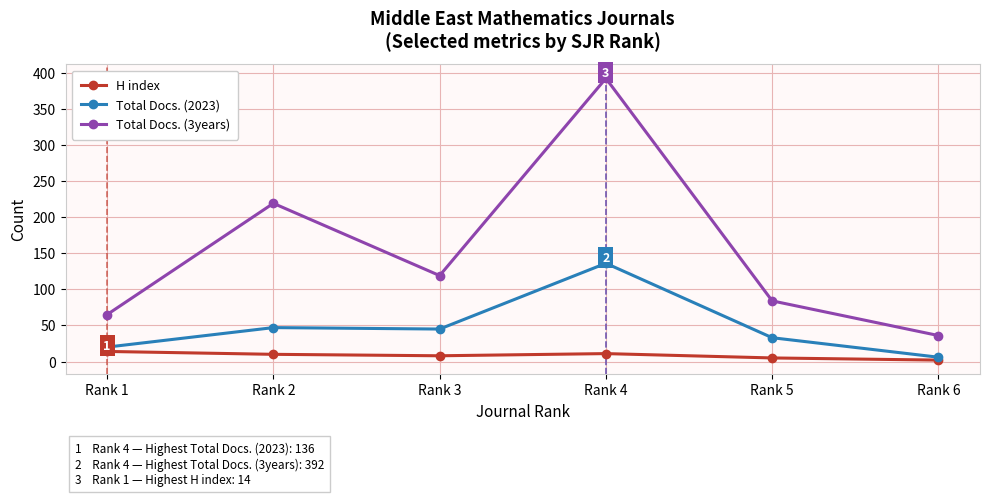

How many lines are shown in the chart?

3